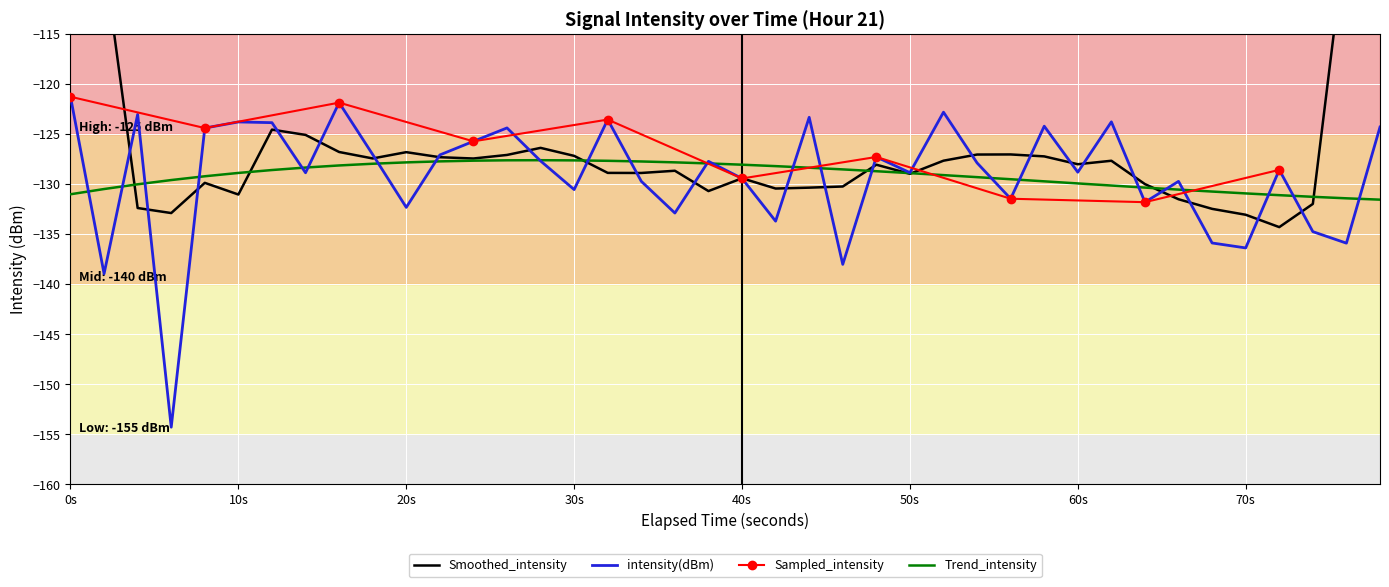

The value of Trend_intensity at 70s is -64.4. True or false?

False